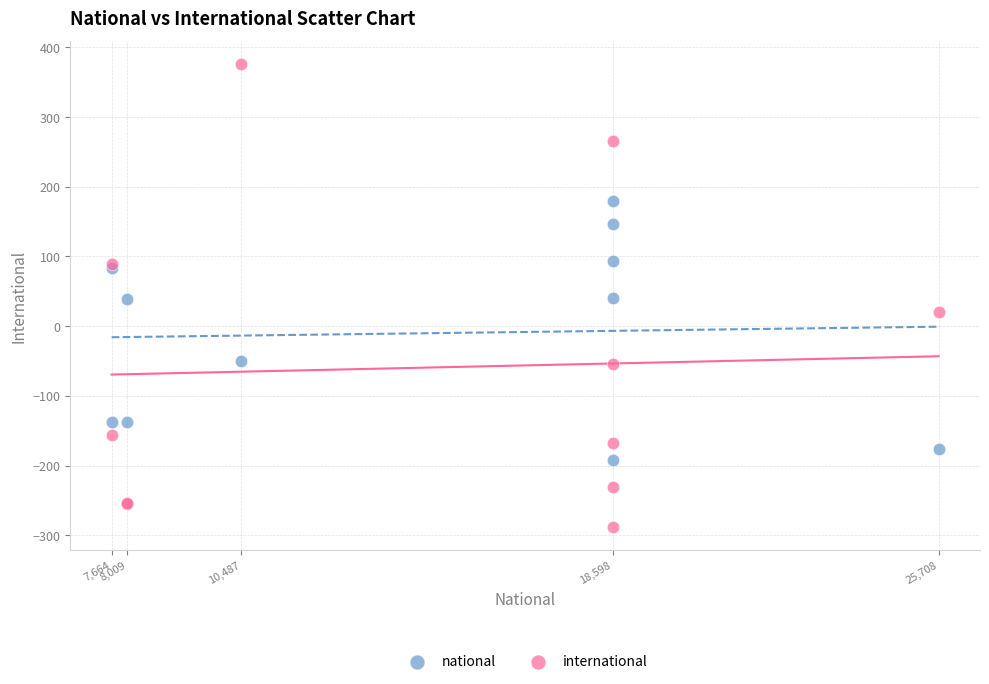

Which series has the widest spread of Y values?

international